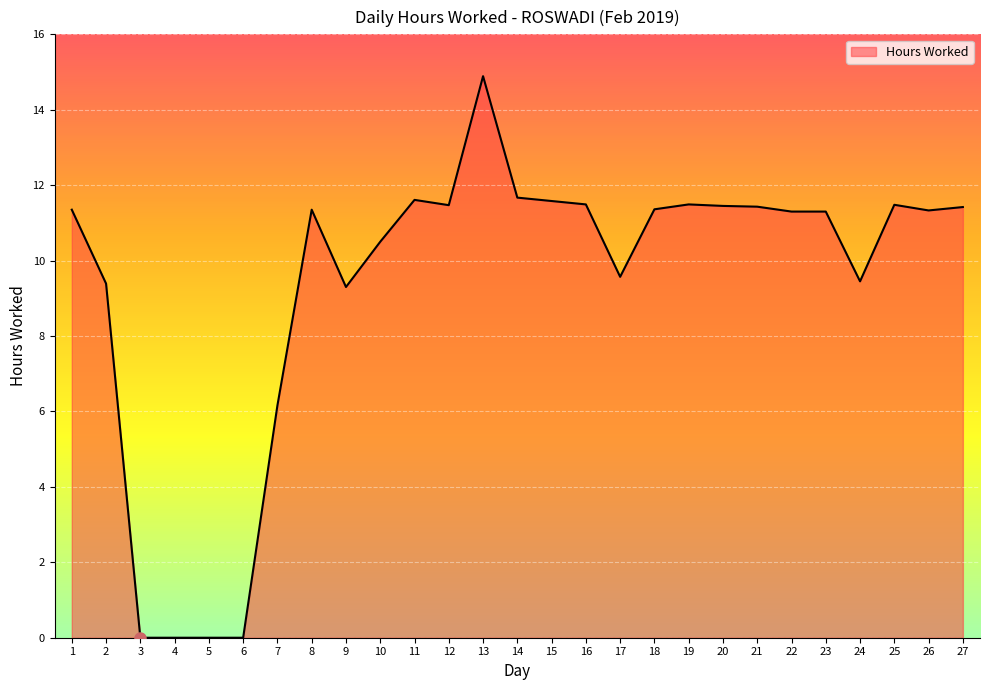

What is the sum of the values at 17 and 18?

20.9